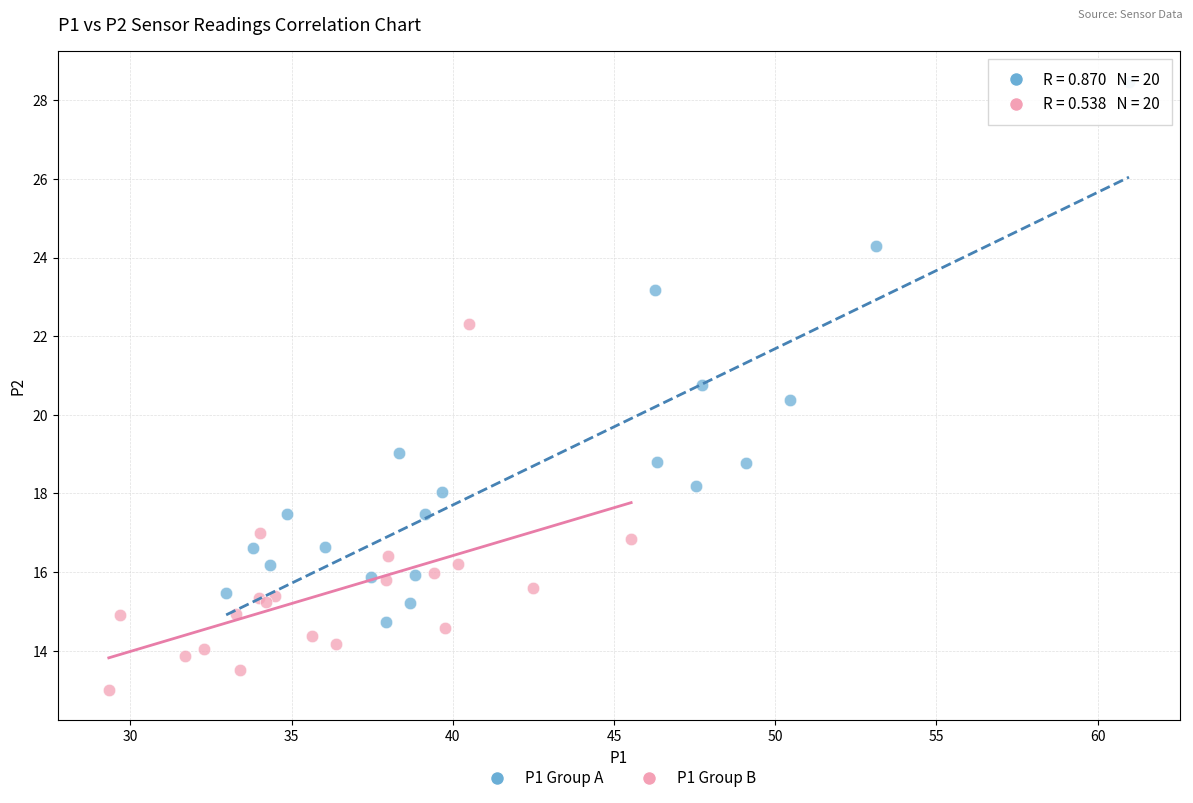

Which series reaches the minimum Y coordinate?

P1 Group B